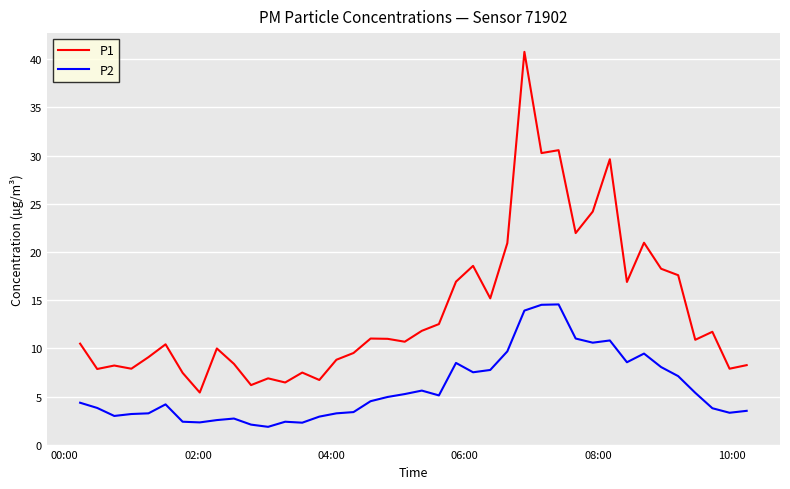

Which series has the largest total across all categories?

P1